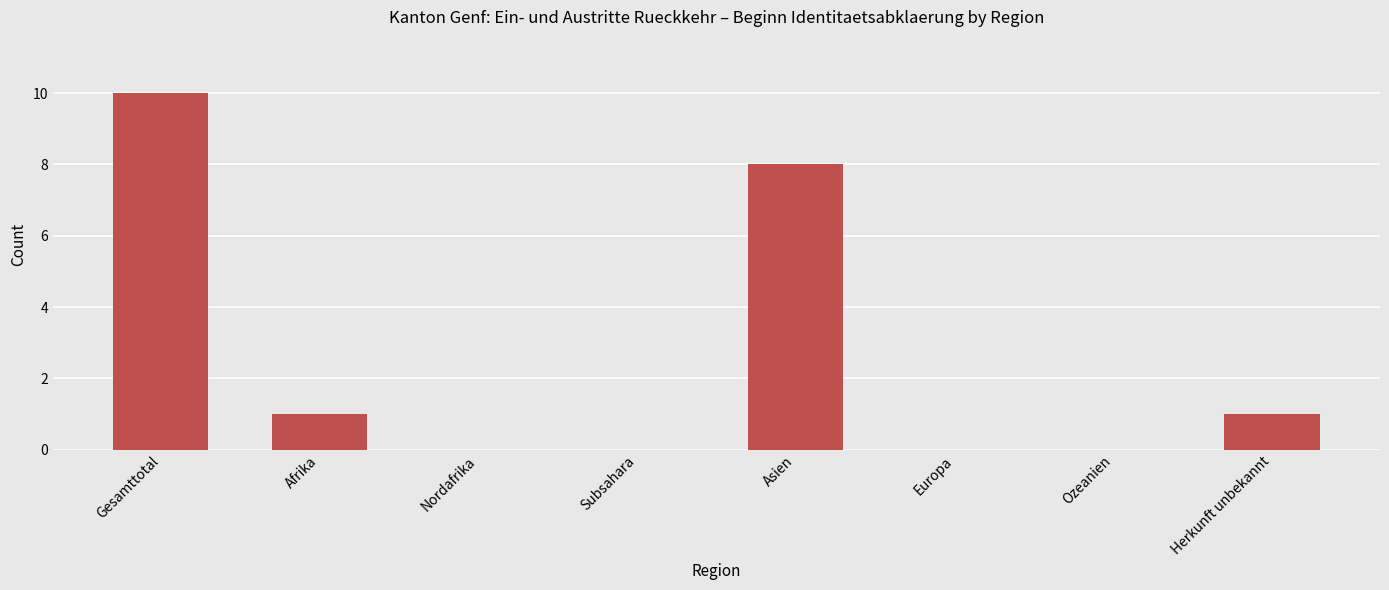

What is the sum of all values?

20